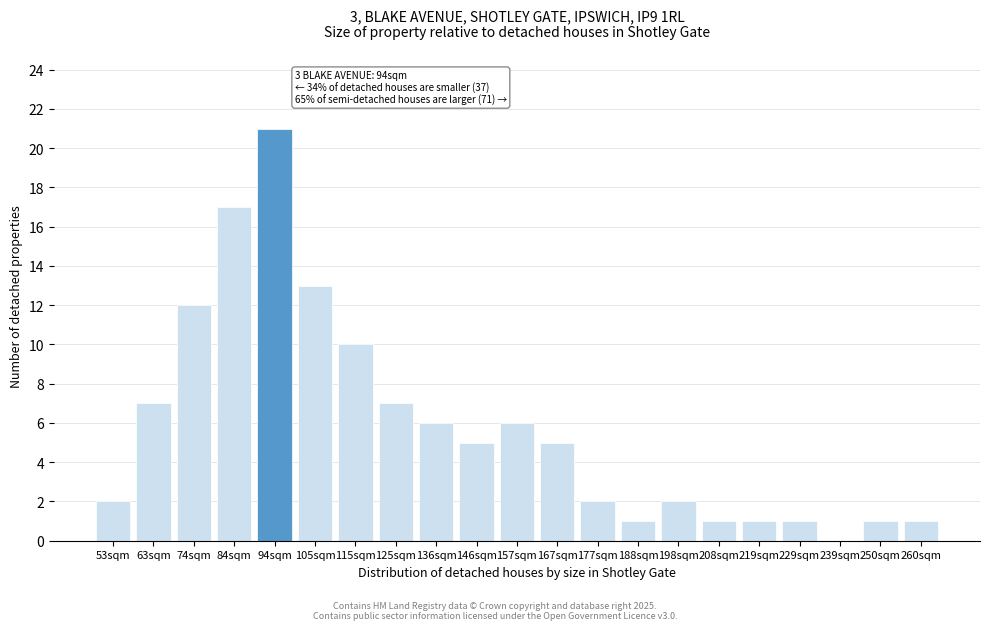

Reading left to right, extract all data points from this chart.

53sqm=2	63sqm=7	74sqm=12	84sqm=17	94sqm=21	105sqm=13	115sqm=10	125sqm=7	136sqm=6	146sqm=5	157sqm=6	167sqm=5	177sqm=2	188sqm=1	198sqm=2	208sqm=1	219sqm=1	229sqm=1	239sqm=0	250sqm=1	260sqm=1